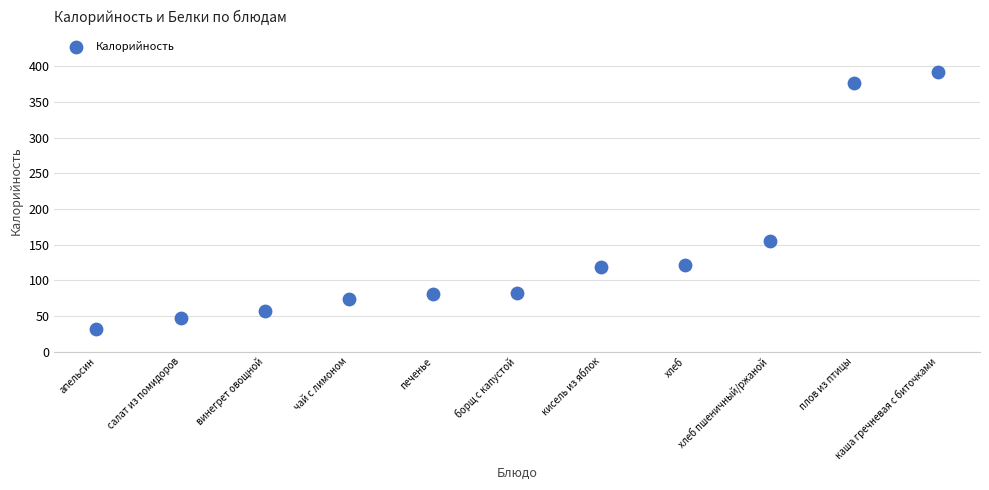

What Y value in the scatter plot is closest to 211?

154.7